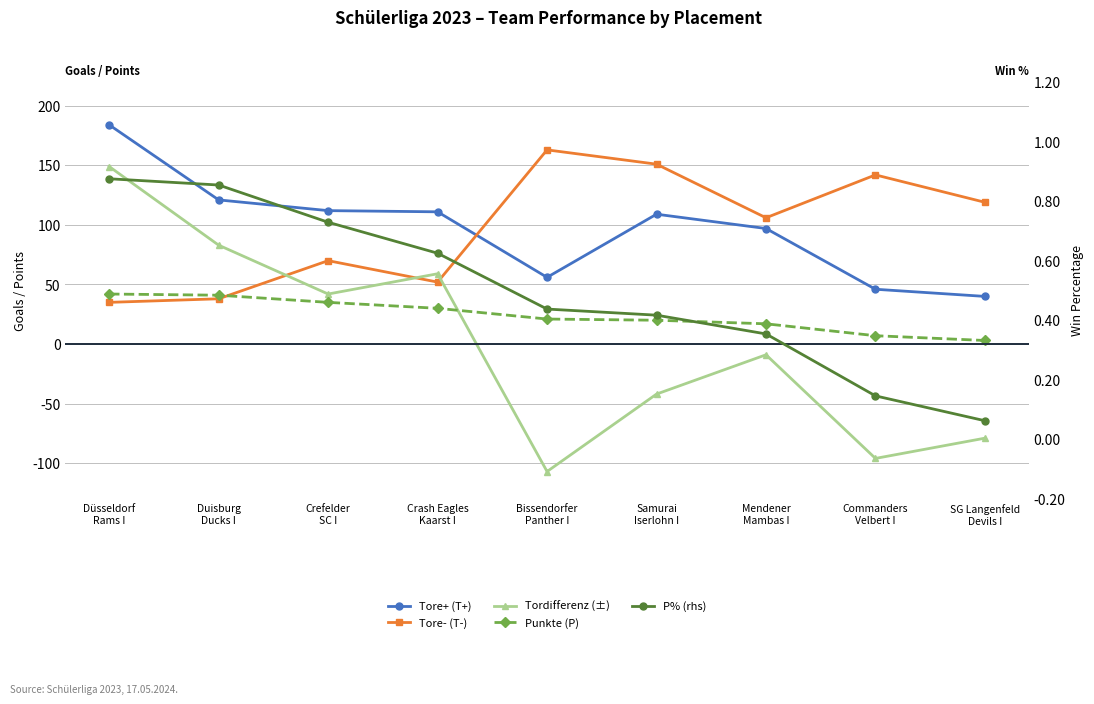

Where do Tore+ (T+) and Tore- (T-) first cross each other?

Crash Eagles
Kaarst I and Bissendorfer
Panther I